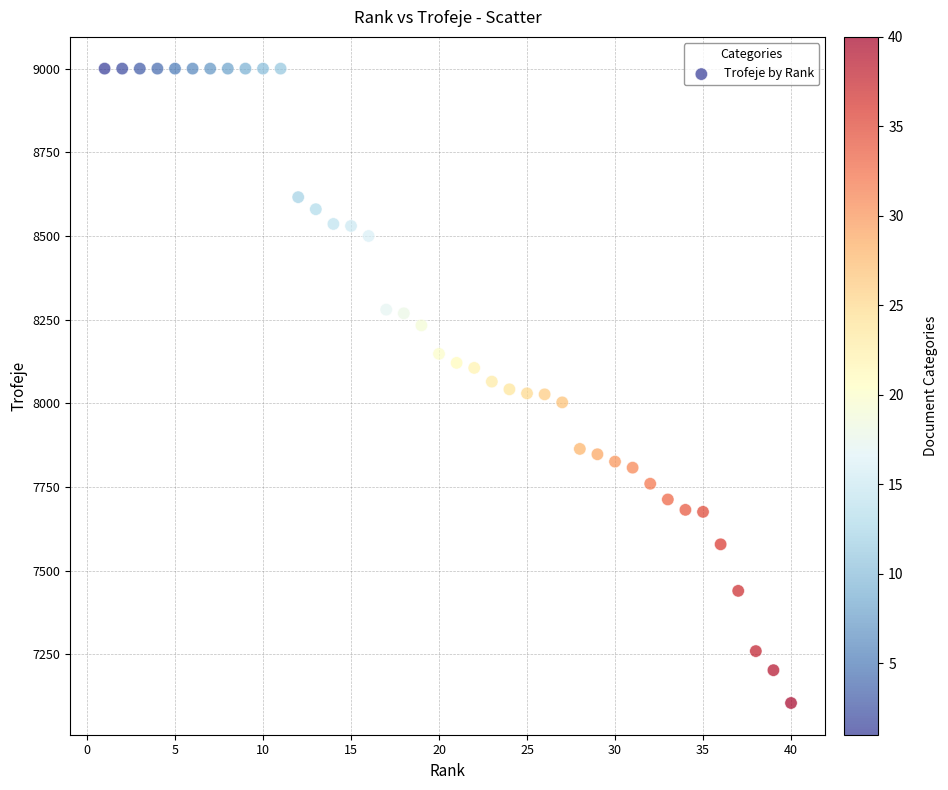

What is the range of X values (max minus min)?

39